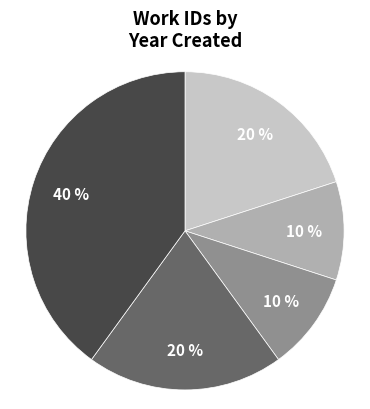

To the nearest percent, what is the average slice percentage?

20%